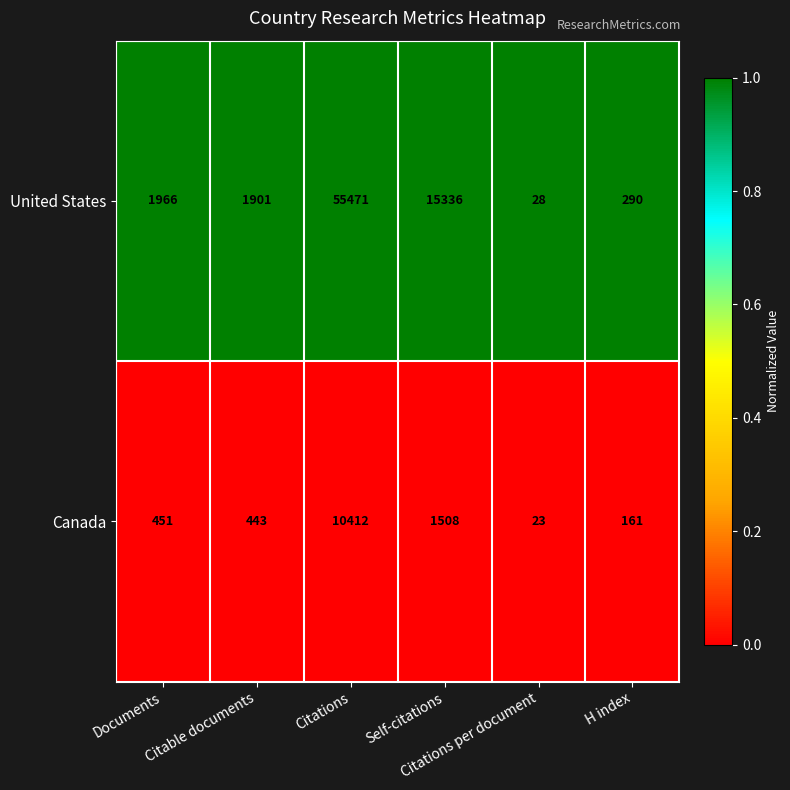

What is the highest value of the Canada series?

10412